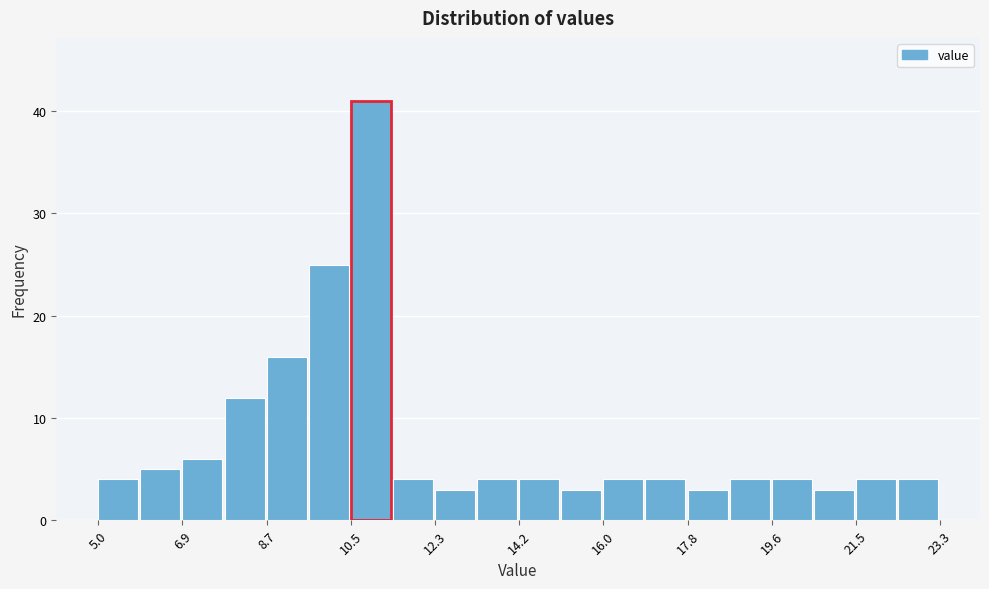

Over which range of the x-axis is the bar tallest?

10.6 to 11.4